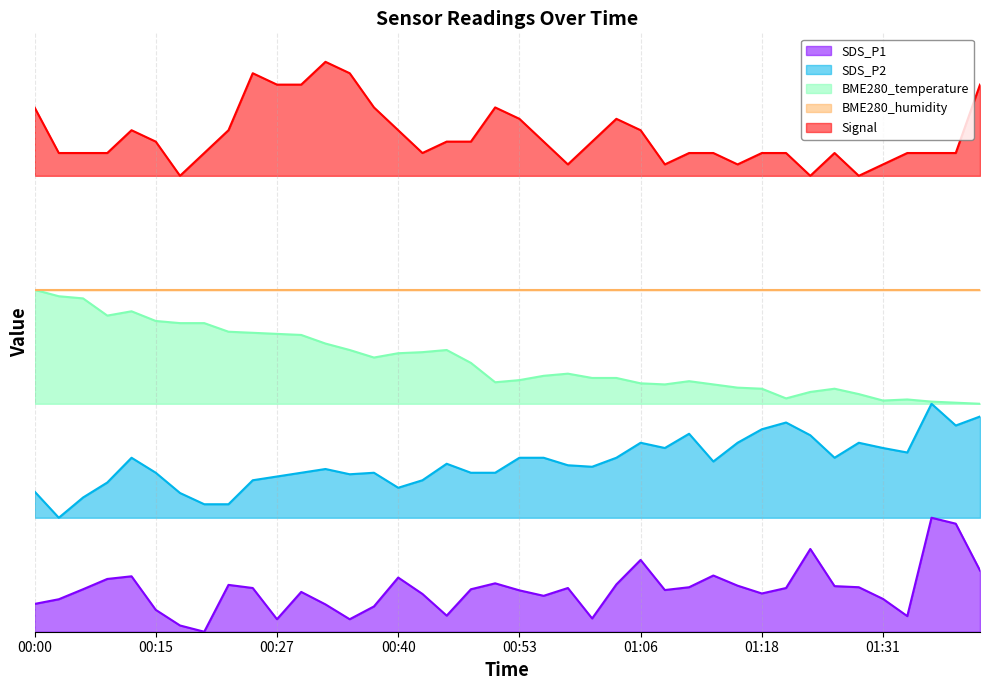

What is the sum of all Signal values?

34.8